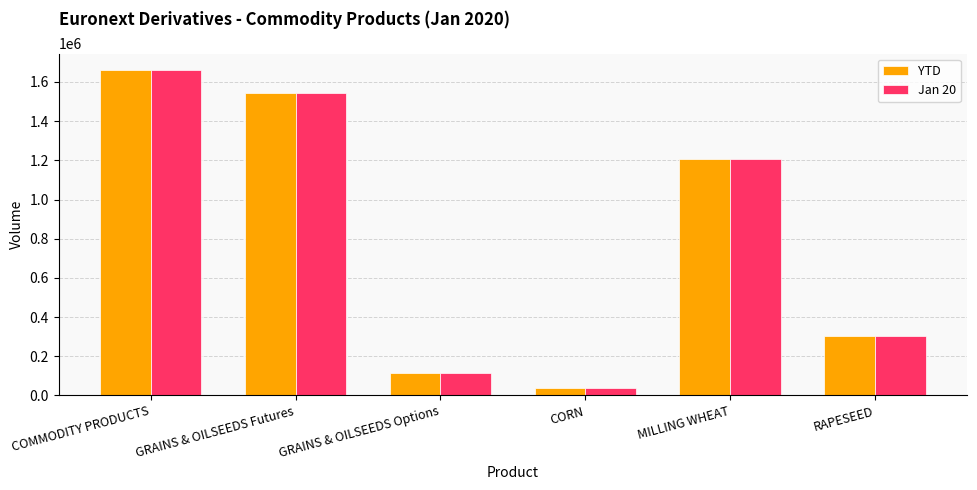

How many groups of bars are there?

6